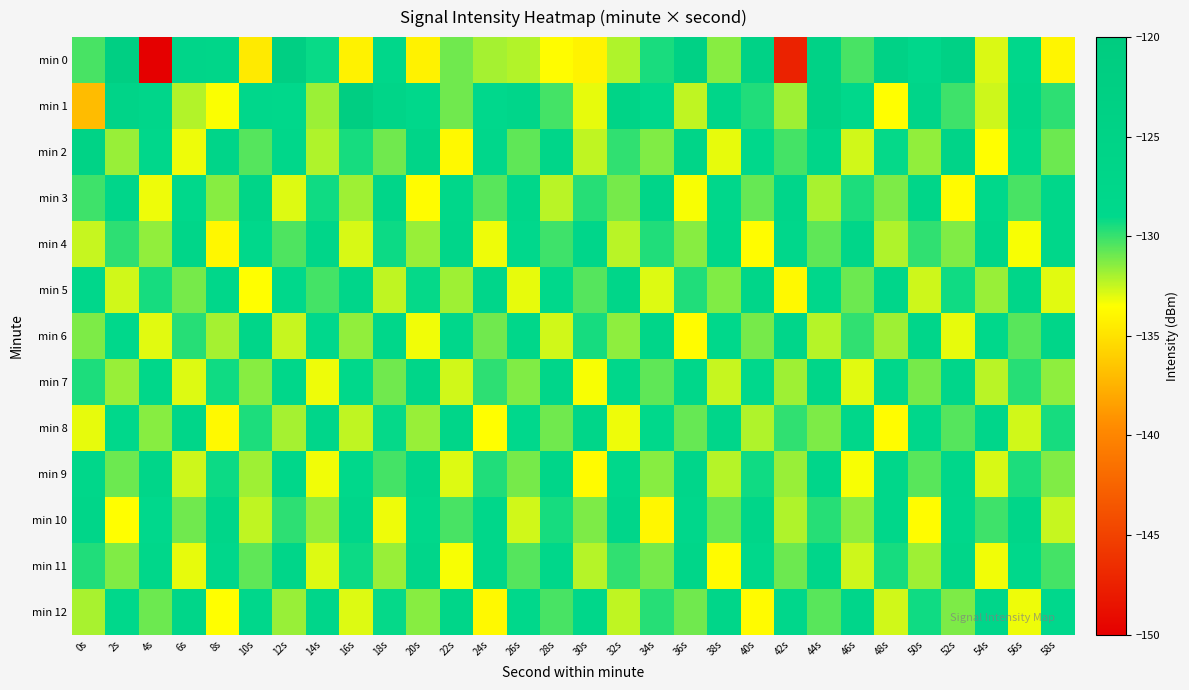

Reading left to right, extract all data points from this chart.

min 0: 0s=-130.3	2s=-122.8	4s=-150.0	6s=-127.1	8s=-127.3	10s=-134.6	12s=-122.9	14s=-129.2	16s=-134.2	18s=-128.1	20s=-134.1	22s=-131.0	24s=-131.9	26s=-132.2	28s=-133.6	30s=-134.1	32s=-132.1	34s=-129.5	36s=-124.1	38s=-131.4	40s=-124.7	42s=-147.4	44s=-124.8	46s=-130.3	48s=-124.8	50s=-128.4	52s=-124.1	54s=-132.9	56s=-128.4	58s=-134.0
min 1: 0s=-137.0	2s=-126.4	4s=-127.6	6s=-132.2	8s=-133.5	10s=-128.3	12s=-128.6	14s=-131.7	16s=-122.0	18s=-126.7	20s=-128.5	22s=-131.0	24s=-129.0	26s=-127.5	28s=-130.2	30s=-133.1	32s=-125.8	34s=-128.9	36s=-132.4	38s=-127.1	40s=-129.6	42s=-131.8	44s=-124.3	46s=-128.7	48s=-133.5	50s=-126.9	52s=-130.1	54s=-132.6	56s=-127.3	58s=-129.8
min 2: 0s=-125.3	2s=-131.7	4s=-128.4	6s=-133.2	8s=-126.8	10s=-130.5	12s=-127.9	14s=-132.1	16s=-129.4	18s=-131.0	20s=-126.5	22s=-133.8	24s=-128.2	26s=-130.7	28s=-127.1	30s=-132.4	32s=-129.9	34s=-131.3	36s=-126.6	38s=-133.1	40s=-128.6	42s=-130.2	44s=-127.4	46s=-132.7	48s=-129.1	50s=-131.6	52s=-126.2	54s=-133.5	56s=-128.8	58s=-130.9
min 3: 0s=-130.1	2s=-127.5	4s=-133.2	6s=-128.8	8s=-131.4	10s=-126.7	12s=-132.9	14s=-129.3	16s=-131.8	18s=-127.2	20s=-133.6	22s=-128.1	24s=-130.6	26s=-127.9	28s=-132.3	30s=-129.7	32s=-131.1	34s=-126.9	36s=-133.4	38s=-128.4	40s=-130.8	42s=-127.6	44s=-132.0	46s=-129.5	48s=-131.2	50s=-127.1	52s=-133.7	54s=-128.6	56s=-130.3	58s=-127.8
min 4: 0s=-132.5	2s=-129.8	4s=-131.6	6s=-127.3	8s=-133.9	10s=-128.7	12s=-130.4	14s=-127.1	16s=-132.8	18s=-129.2	20s=-131.7	22s=-127.5	24s=-133.2	26s=-128.9	28s=-130.1	30s=-127.6	32s=-132.3	34s=-129.6	36s=-131.4	38s=-127.8	40s=-133.6	42s=-128.4	44s=-130.7	46s=-127.2	48s=-132.1	50s=-129.9	52s=-131.3	54s=-127.7	56s=-133.4	58s=-128.1
min 5: 0s=-128.3	2s=-132.7	4s=-129.4	6s=-131.1	8s=-127.9	10s=-133.5	12s=-128.6	14s=-130.2	16s=-127.5	18s=-132.4	20s=-129.1	22s=-131.8	24s=-127.7	26s=-133.1	28s=-128.8	30s=-130.5	32s=-127.3	34s=-132.9	36s=-129.6	38s=-131.3	40s=-127.1	42s=-133.8	44s=-128.2	46s=-130.9	48s=-127.6	50s=-132.6	52s=-129.3	54s=-131.7	56s=-127.4	58s=-133.0
min 6: 0s=-131.2	2s=-128.5	4s=-133.0	6s=-129.7	8s=-131.9	10s=-127.4	12s=-132.5	14s=-129.0	16s=-131.6	18s=-127.8	20s=-133.3	22s=-128.3	24s=-131.0	26s=-127.9	28s=-132.7	30s=-129.4	32s=-131.5	34s=-127.2	36s=-133.6	38s=-128.8	40s=-131.1	42s=-127.6	44s=-132.2	46s=-129.9	48s=-131.8	50s=-127.5	52s=-133.1	54s=-128.7	56s=-130.6	58s=-127.3
min 7: 0s=-129.5	2s=-131.7	4s=-128.1	6s=-132.9	8s=-129.3	10s=-131.4	12s=-127.8	14s=-133.2	16s=-128.6	18s=-131.0	20s=-127.4	22s=-132.7	24s=-129.8	26s=-131.3	28s=-127.7	30s=-133.4	32s=-128.2	34s=-130.7	36s=-127.9	38s=-132.5	40s=-129.0	42s=-131.8	44s=-127.3	46s=-133.0	48s=-128.4	50s=-131.1	52s=-127.6	54s=-132.3	56s=-129.7	58s=-131.5
min 8: 0s=-133.1	2s=-128.7	4s=-131.4	6s=-127.2	8s=-133.8	10s=-129.5	12s=-131.9	14s=-127.6	16s=-132.4	18s=-129.1	20s=-131.7	22s=-127.4	24s=-133.5	26s=-128.9	28s=-131.0	30s=-127.3	32s=-133.2	34s=-128.6	36s=-130.8	38s=-127.5	40s=-132.1	42s=-129.9	44s=-131.2	46s=-127.8	48s=-133.6	50s=-128.3	52s=-130.5	54s=-127.7	56s=-132.7	58s=-129.4
min 9: 0s=-128.0	2s=-130.9	4s=-127.4	6s=-132.6	8s=-129.2	10s=-131.8	12s=-127.9	14s=-133.3	16s=-128.5	18s=-130.2	20s=-127.7	22s=-132.9	24s=-129.6	26s=-131.1	28s=-127.2	30s=-133.7	32s=-128.8	34s=-131.4	36s=-127.6	38s=-132.2	40s=-129.3	42s=-131.7	44s=-127.5	46s=-133.4	48s=-128.1	50s=-130.6	52s=-127.8	54s=-132.8	56s=-129.5	58s=-131.3
min 10: 0s=-127.3	2s=-133.5	4s=-128.9	6s=-131.0	8s=-127.1	10s=-132.4	12s=-129.8	14s=-131.6	16s=-127.5	18s=-133.2	20s=-128.7	22s=-130.3	24s=-127.9	26s=-132.7	28s=-129.4	30s=-131.2	32s=-127.6	34s=-133.9	36s=-128.4	38s=-130.8	40s=-127.2	42s=-132.1	44s=-129.7	46s=-131.5	48s=-127.8	50s=-133.6	52s=-128.2	54s=-130.1	56s=-127.4	58s=-132.5
min 11: 0s=-129.6	2s=-131.3	4s=-127.9	6s=-133.1	8s=-128.4	10s=-130.7	12s=-127.3	14s=-132.9	16s=-129.2	18s=-131.7	20s=-127.6	22s=-133.4	24s=-128.1	26s=-130.5	28s=-127.8	30s=-132.2	32s=-129.9	34s=-131.1	36s=-127.4	38s=-133.7	40s=-128.6	42s=-130.9	44s=-127.5	46s=-132.6	48s=-129.4	50s=-131.8	52s=-127.2	54s=-133.3	56s=-128.8	58s=-130.2
min 12: 0s=-132.0	2s=-128.5	4s=-130.9	6s=-127.3	8s=-133.5	10s=-128.2	12s=-131.7	14s=-127.7	16s=-132.9	18s=-129.1	20s=-131.4	22s=-127.4	24s=-133.8	26s=-128.6	28s=-130.3	30s=-127.9	32s=-132.4	34s=-129.7	36s=-131.0	38s=-127.2	40s=-133.7	42s=-128.3	44s=-130.6	46s=-127.6	48s=-132.7	50s=-129.3	52s=-131.2	54s=-127.5	56s=-133.2	58s=-128.9